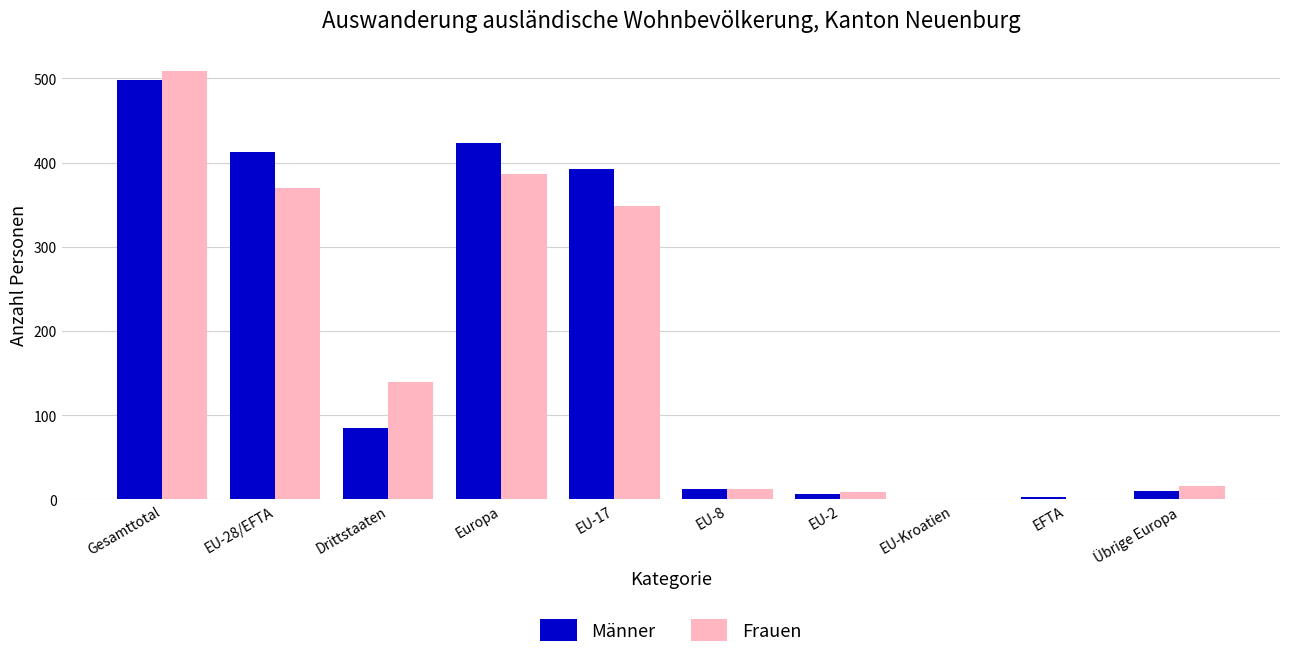

Between EU-17 and EU-2, which series saw the biggest shift?

Männer